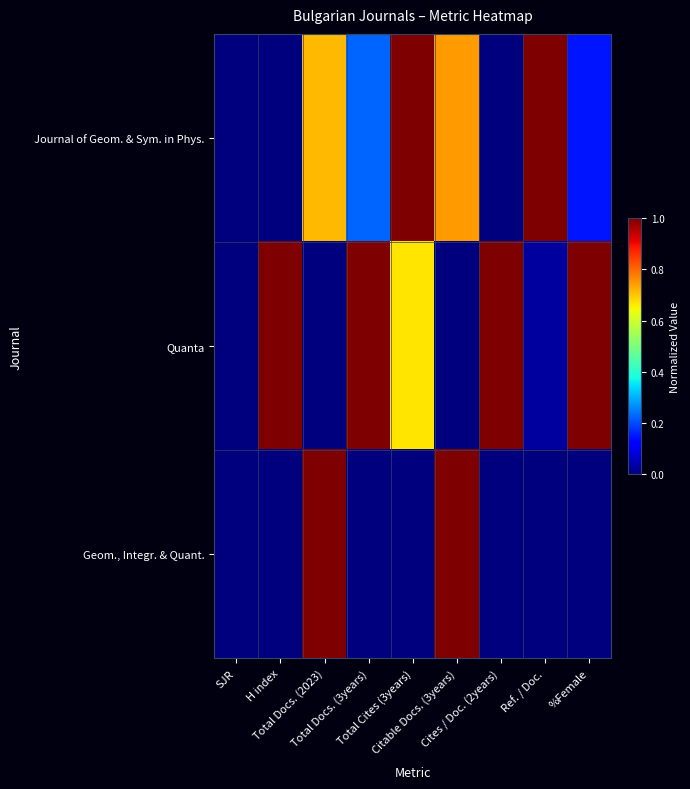

What is the difference between the highest and lowest values at Ref. / Doc.?

1.0